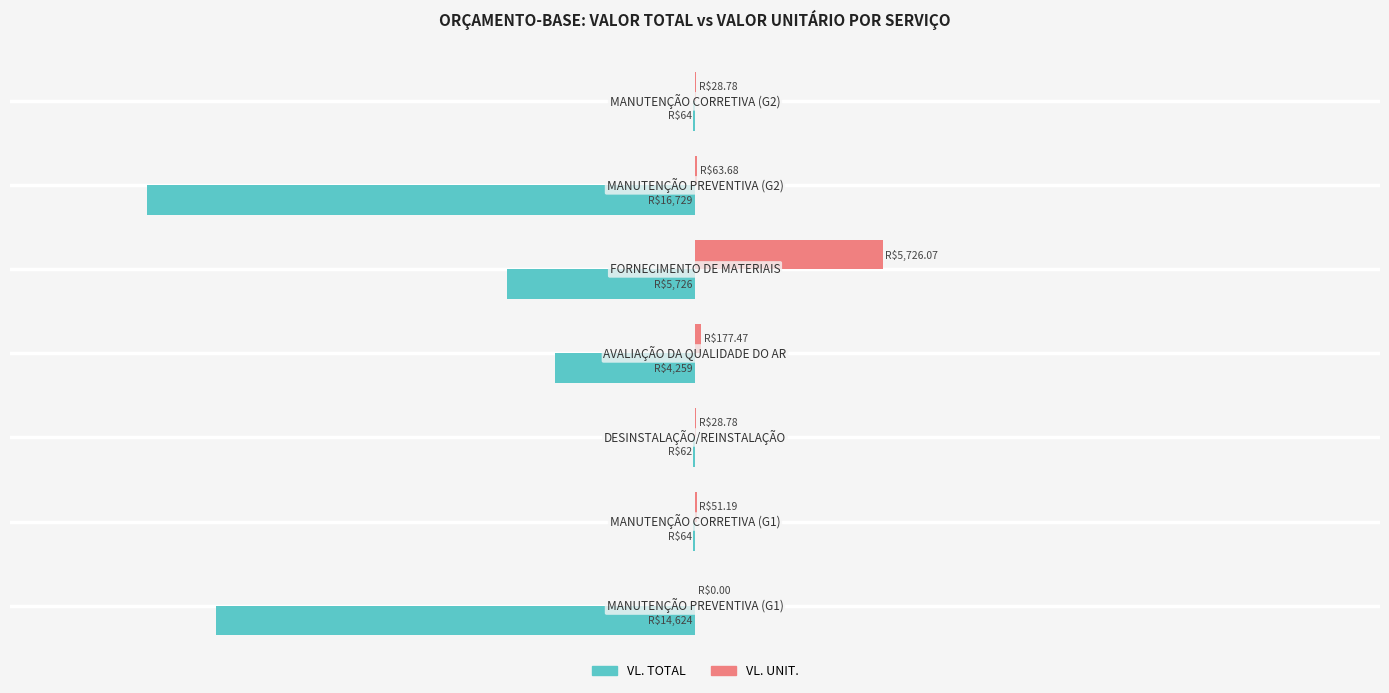

What is the difference between the maximum and second lowest values in the VL. UNIT. series?

0.3